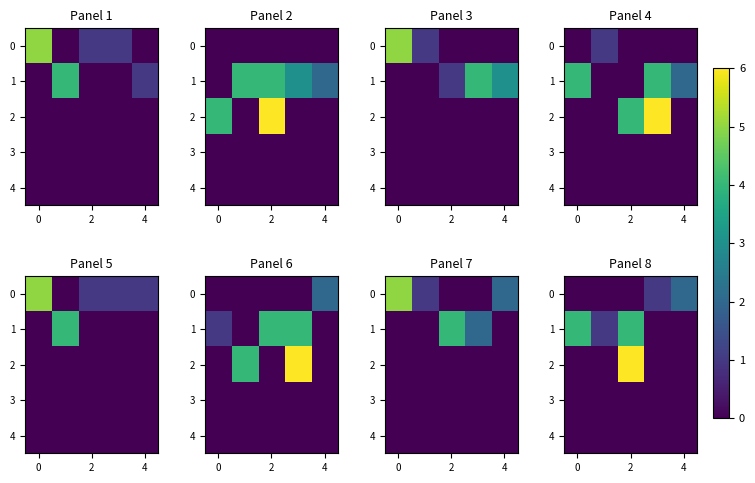

How many distinct data groups are displayed?

5